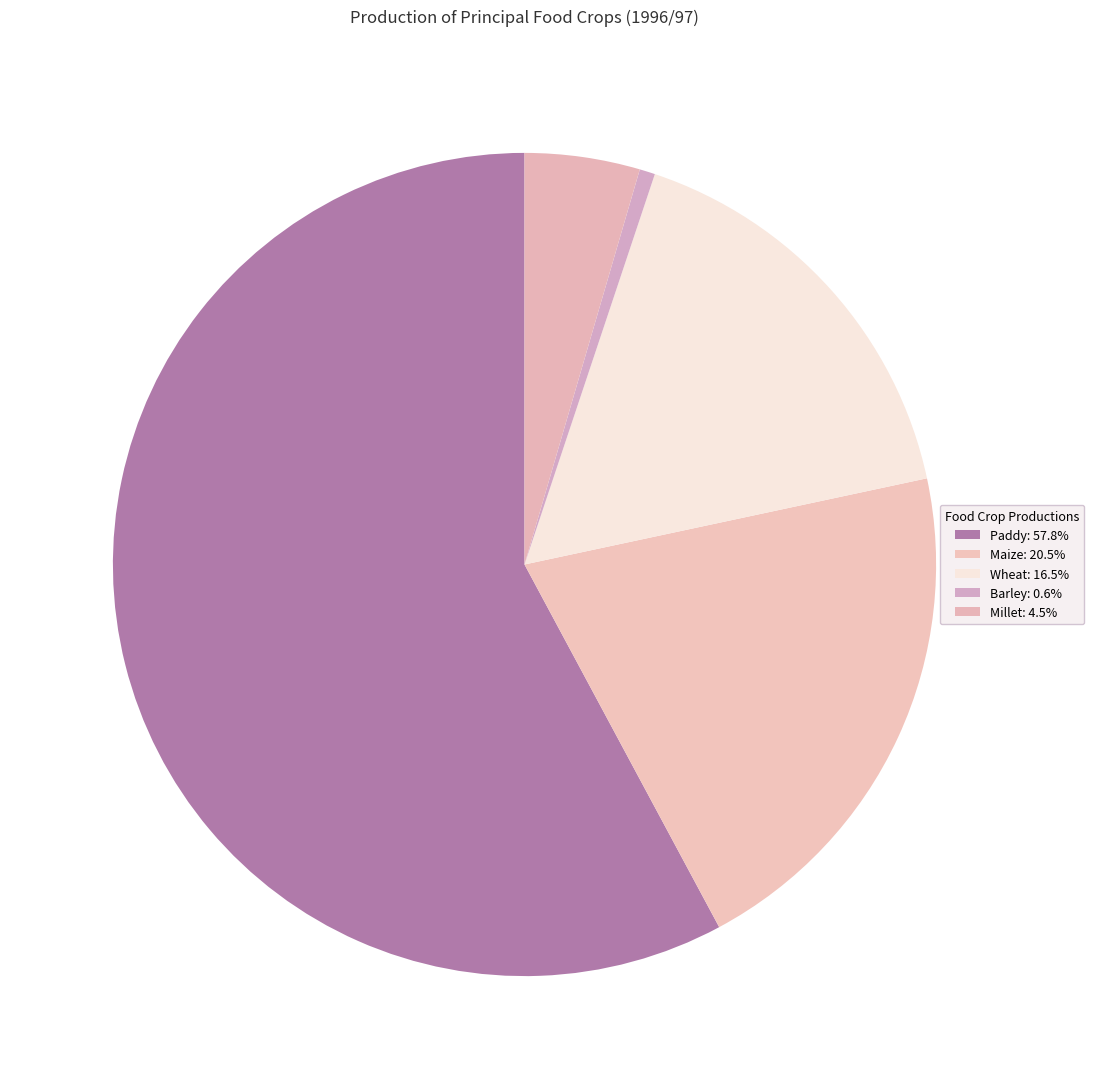

How many segments does this pie chart have?

5